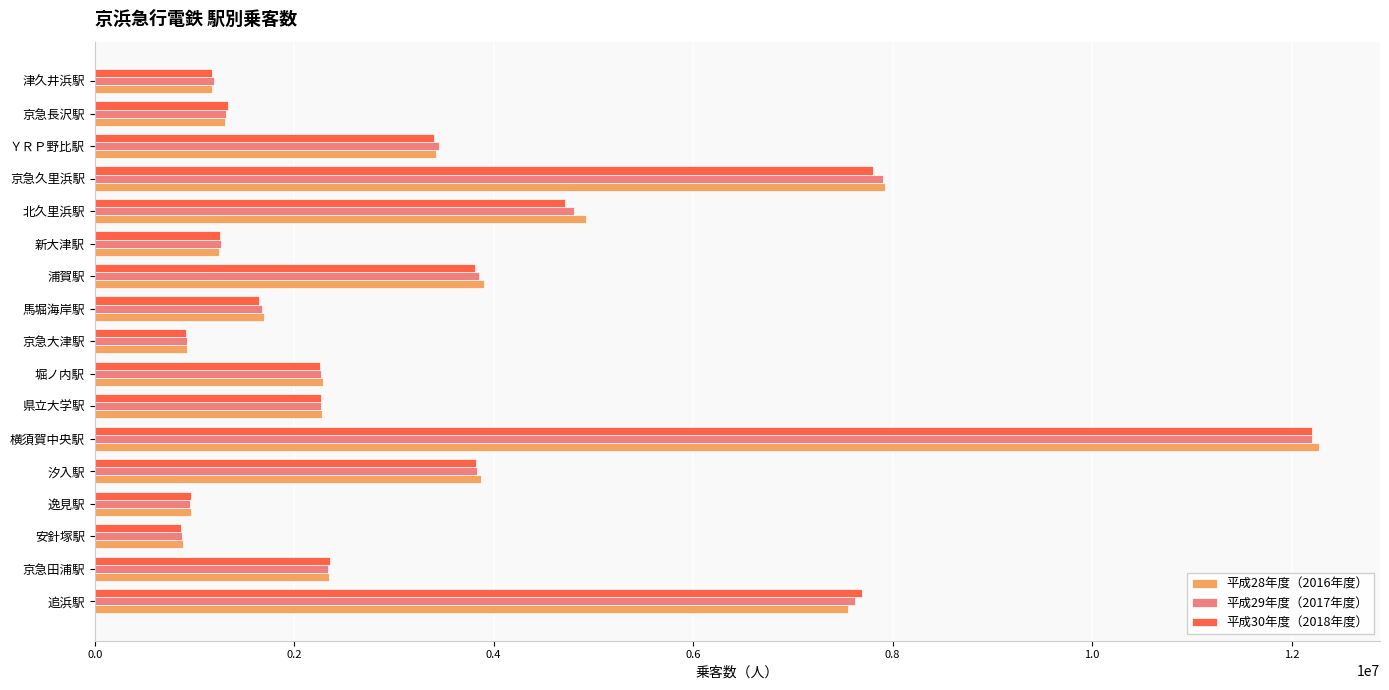

At which label is 平成29年度（2017年度） closest to 6542129?

追浜駅